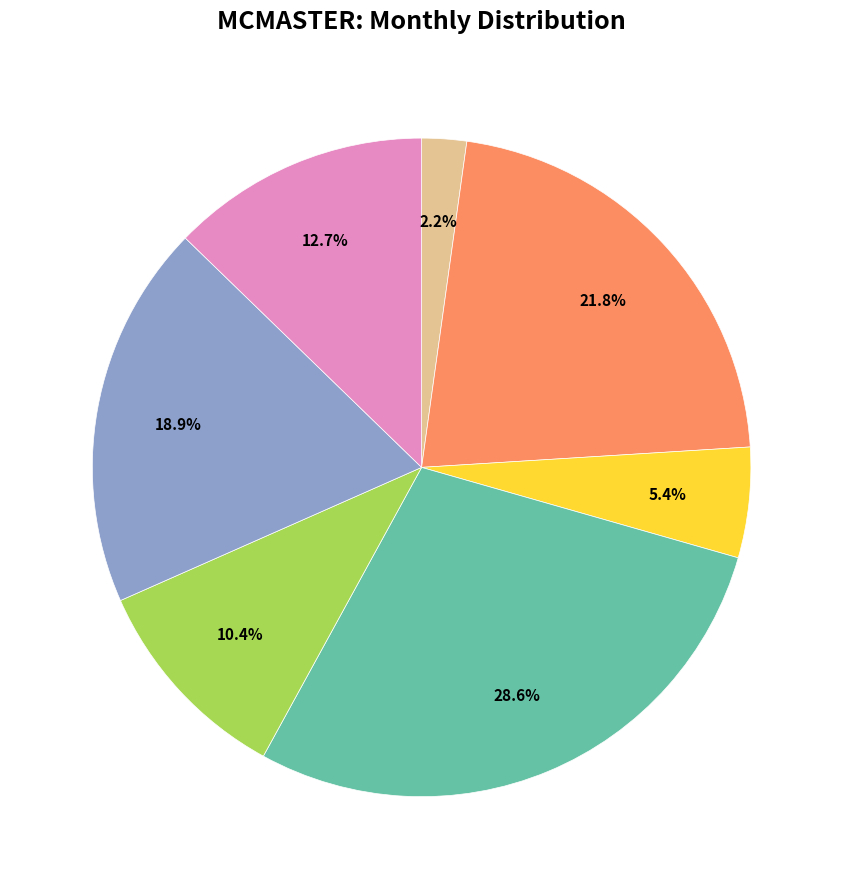

Is there a majority slice in this chart?

No